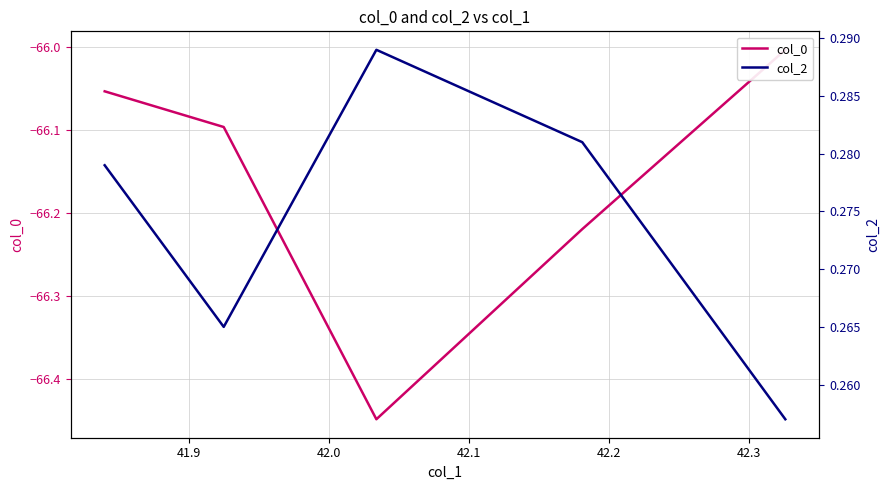

How many col_2 values are between 0 and 1?

5